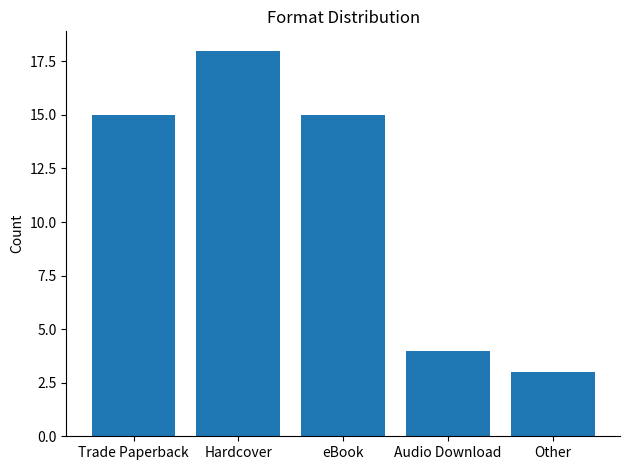

What position from the right is eBook?

3